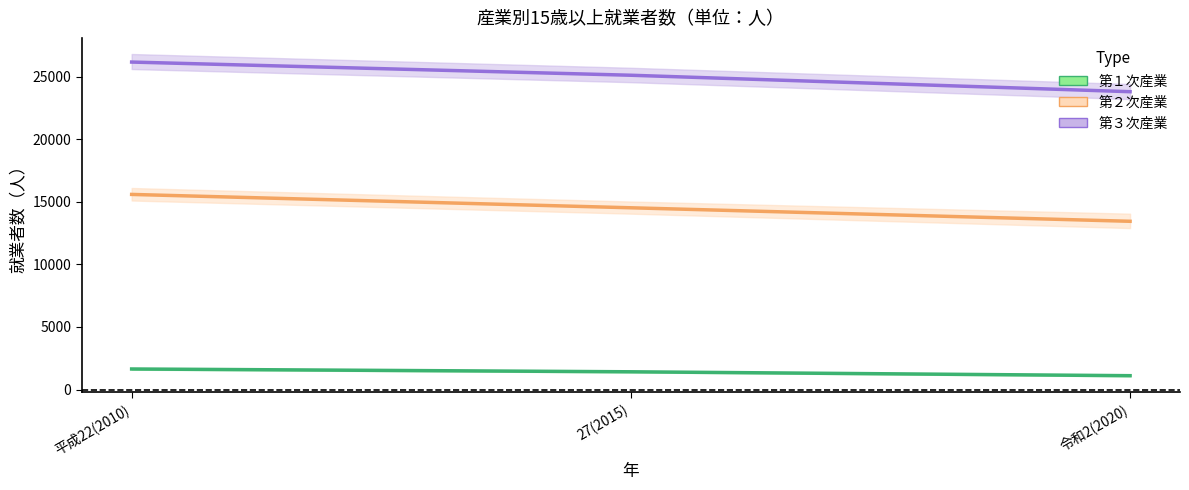

Which series has the largest total across all categories?

第３次産業